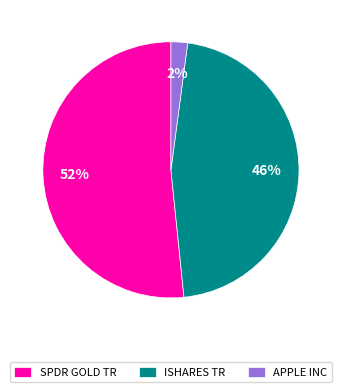

The ISHARES TR slice represents 51% of the pie. True or false?

False